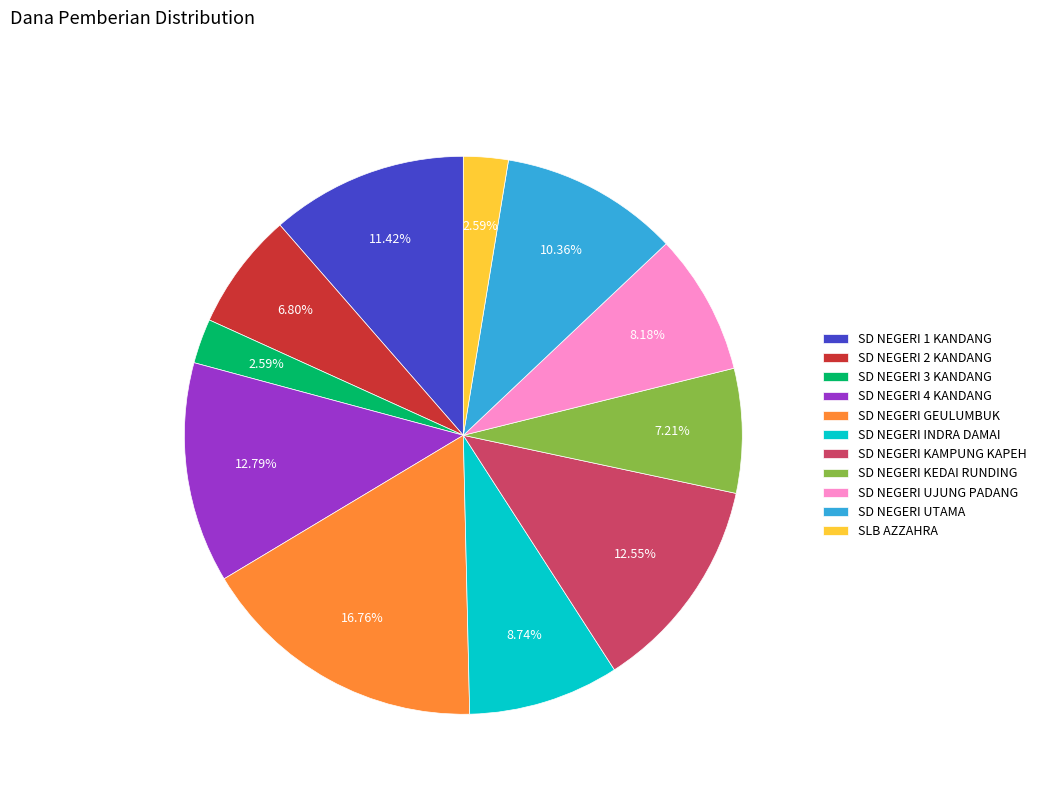

Which has a higher value, SD NEGERI INDRA DAMAI or SD NEGERI 4 KANDANG?

SD NEGERI 4 KANDANG